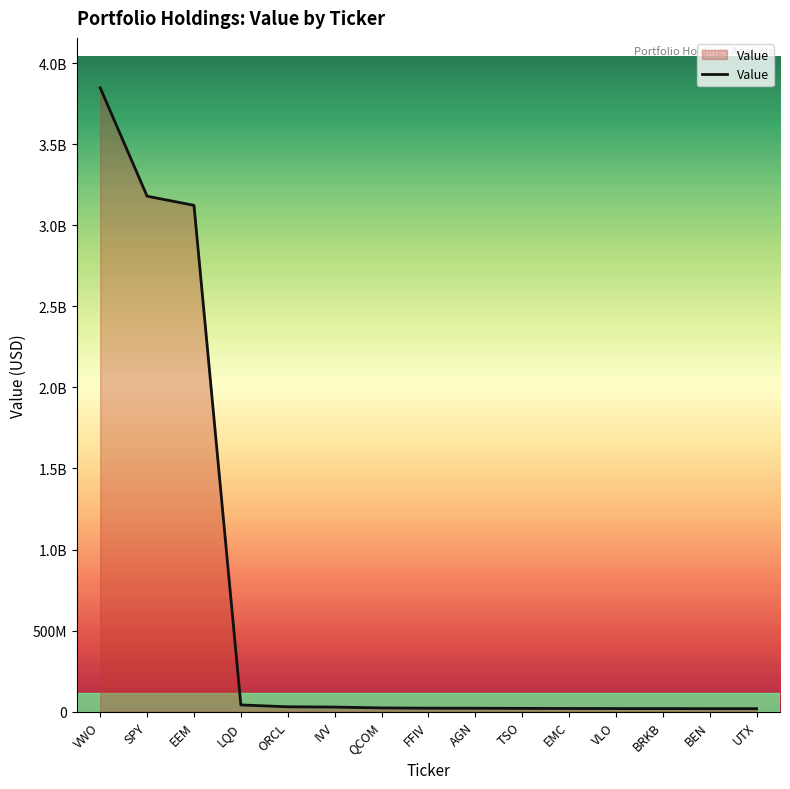

Reading right to left, what are all the values shown in this chart?

18268000	18313000	18751000	18993000	19408000	20092000	21004000	21334000	22937000	28154000	29899000	41341000	3123108000	3179348000	3848038000